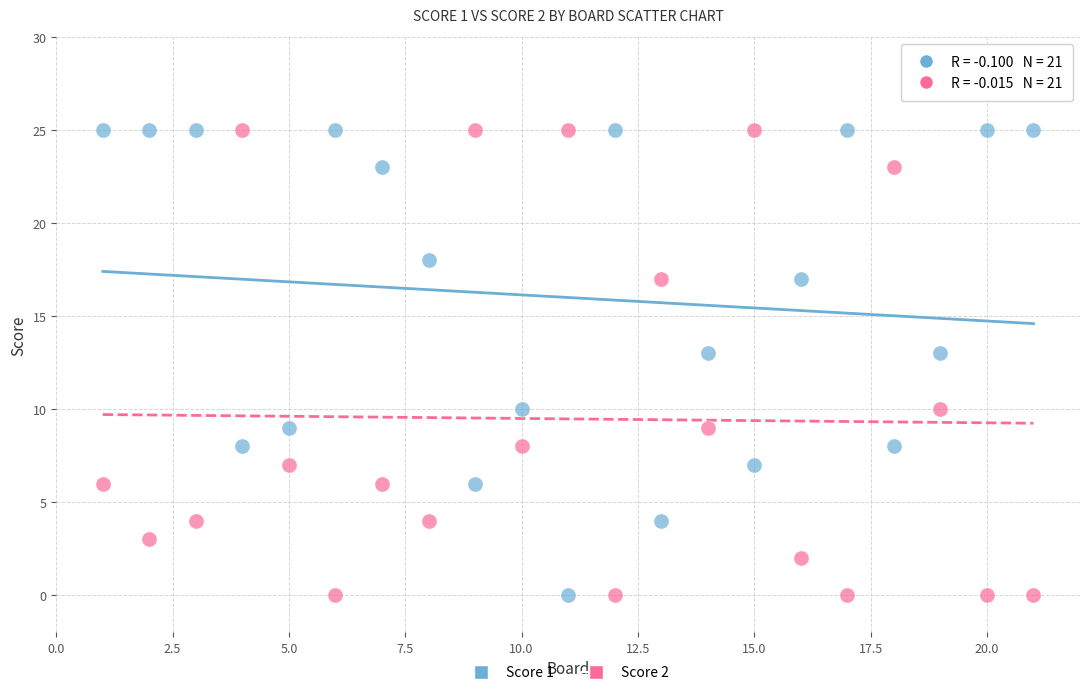

What are all the series names shown in the legend?

Score 1, Score 2